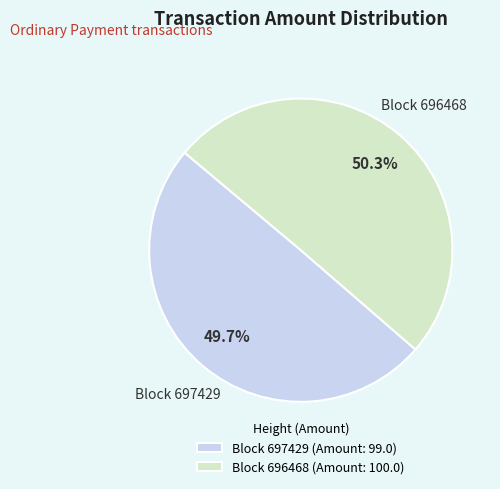

Rank the categories by value from lowest to highest.

Block 697429 (Amount: 99.0), Block 696468 (Amount: 100.0)